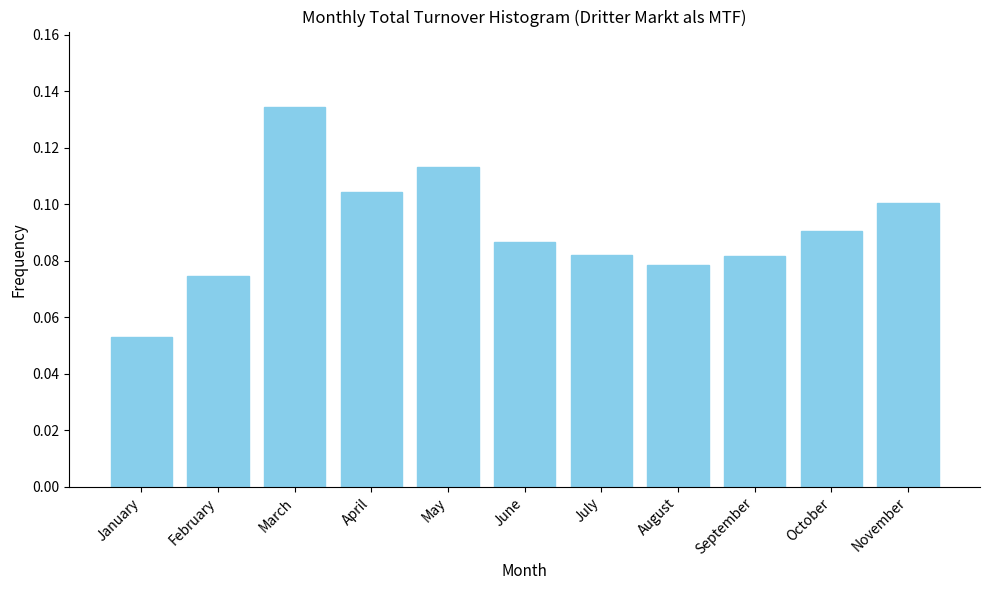

The chart shows a value of 0.1 at September. True or false?

True